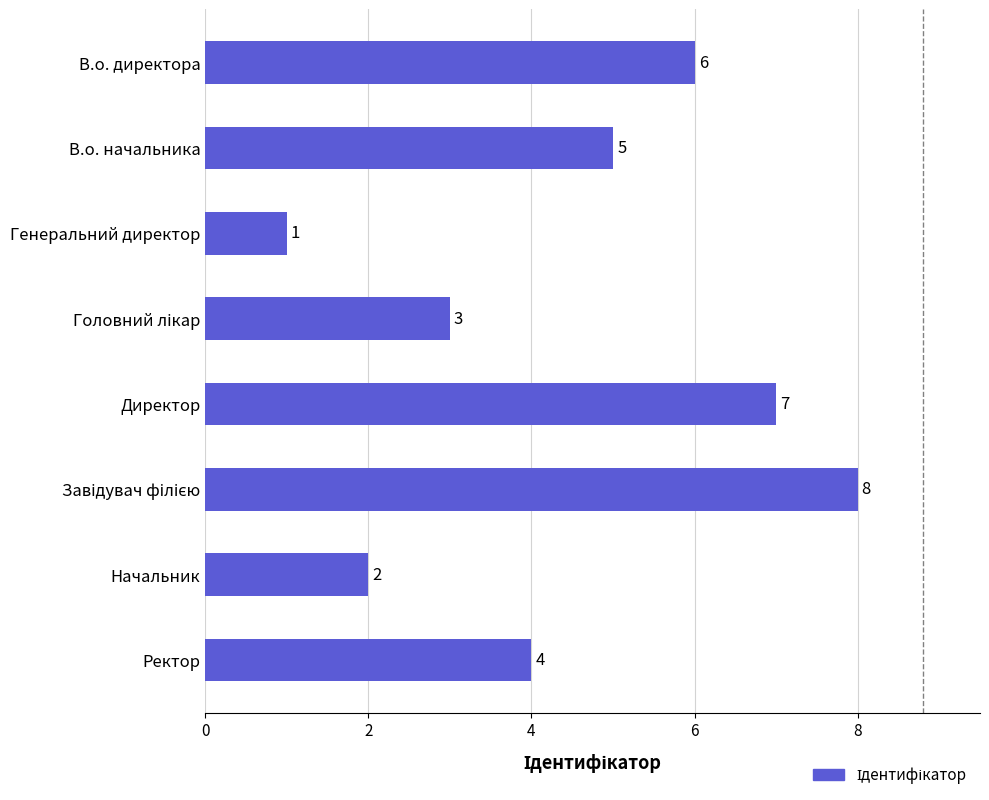

What is the label of the 8th bar from the bottom?

В.о. директора